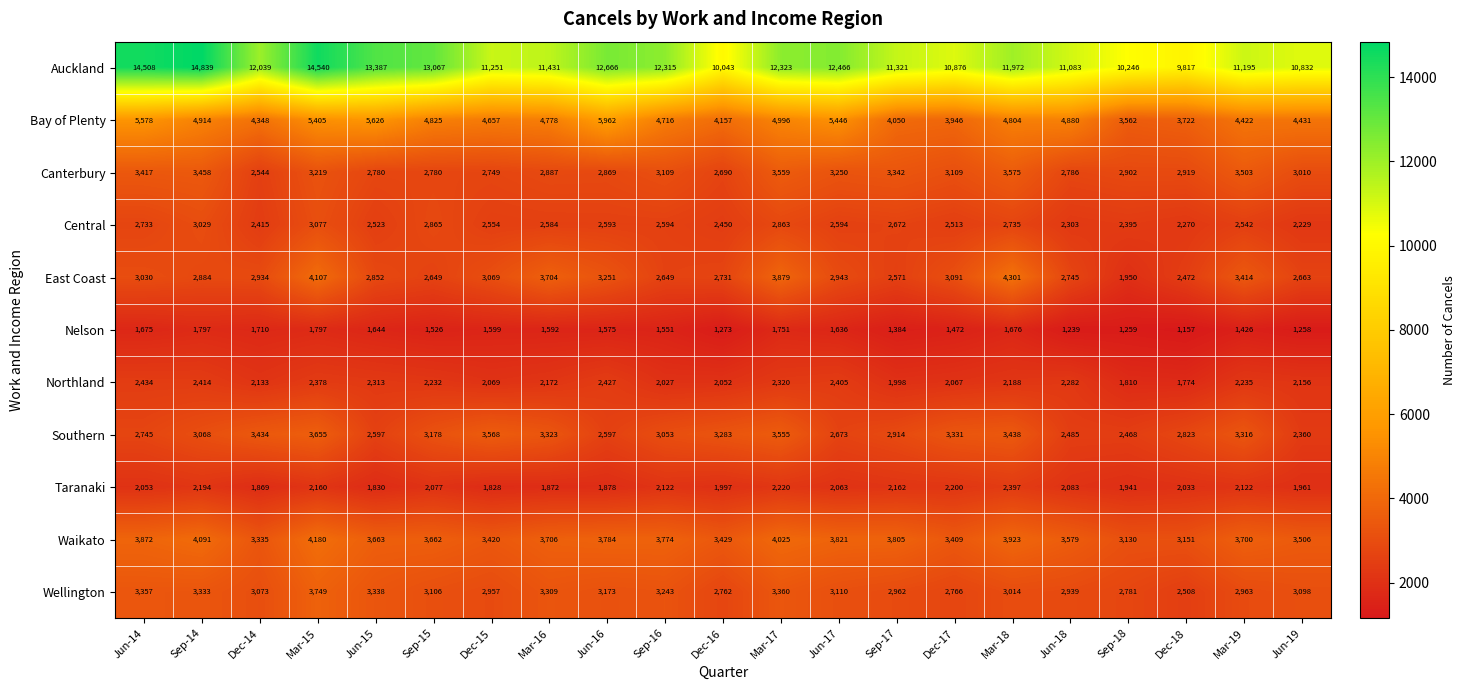

What is the sum of all Canterbury values?

64457